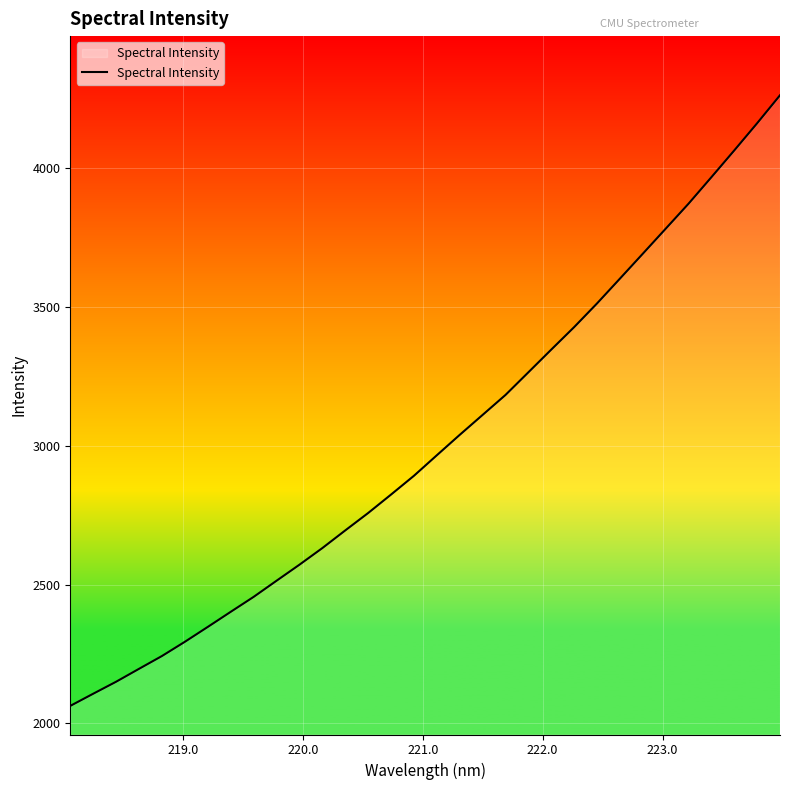

What is the smallest value displayed?

2062.8